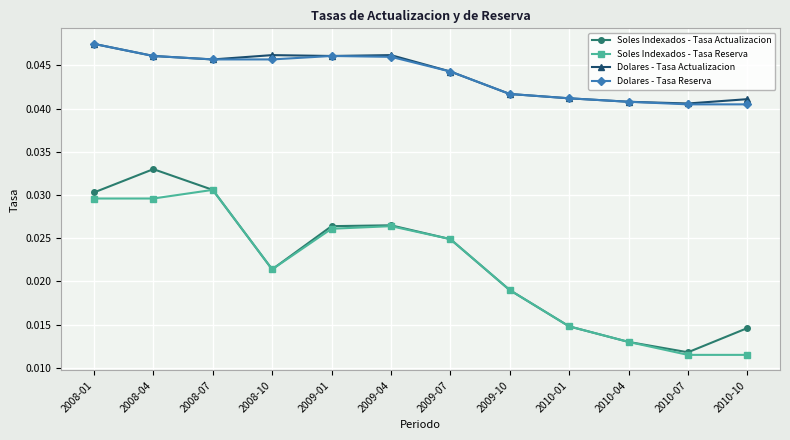

True or false: Dolares - Tasa Actualizacion and Soles Indexados - Tasa Actualizacion cross at least once.

False